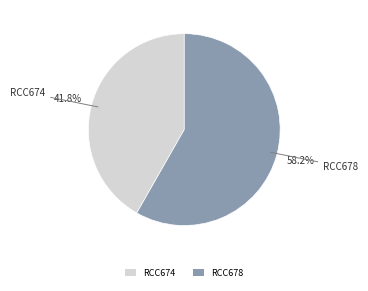

How many segments does this pie chart have?

2